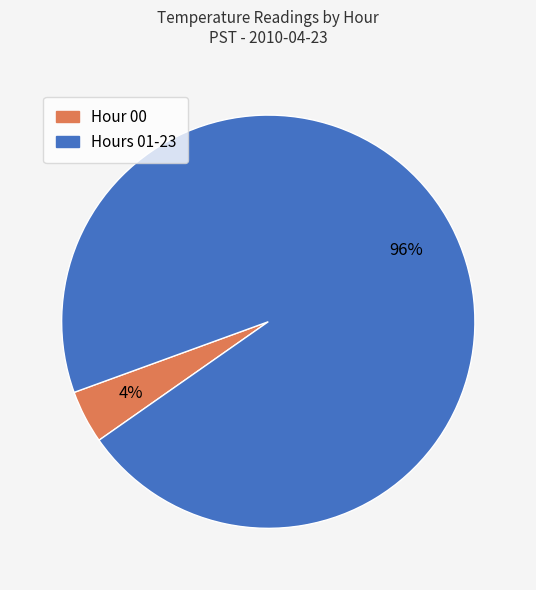

To the nearest percent, what is the average slice percentage?

50%